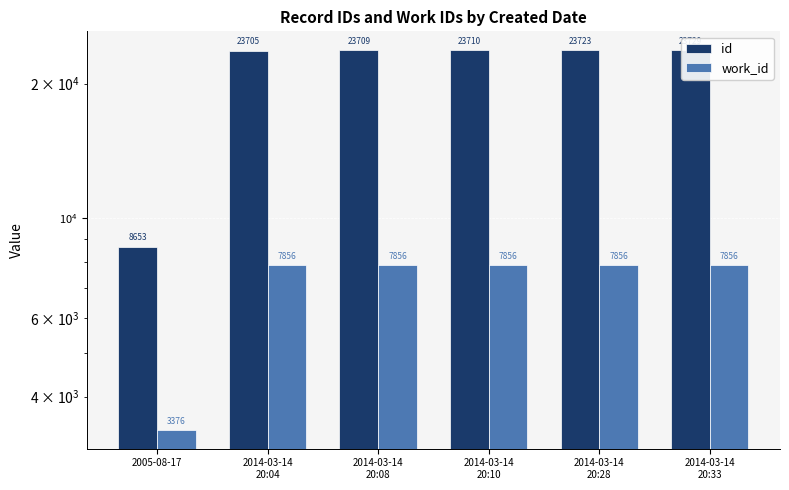

At which label is id closest to 16191?

2014-03-14
20:04